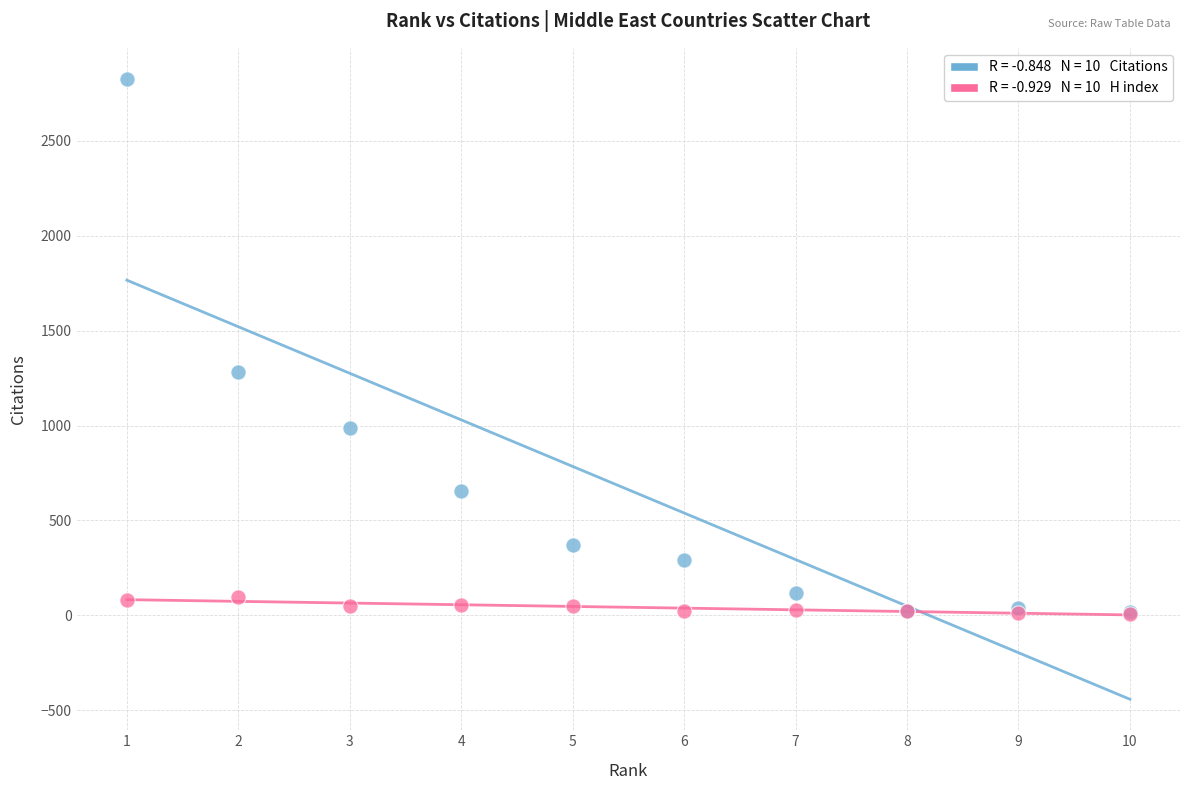

Across all series, what Y value is closest to 1416?

1284